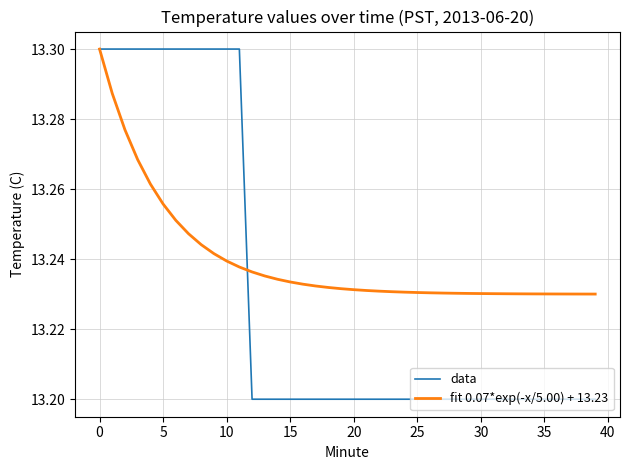

Which series has the largest range (max minus min)?

data